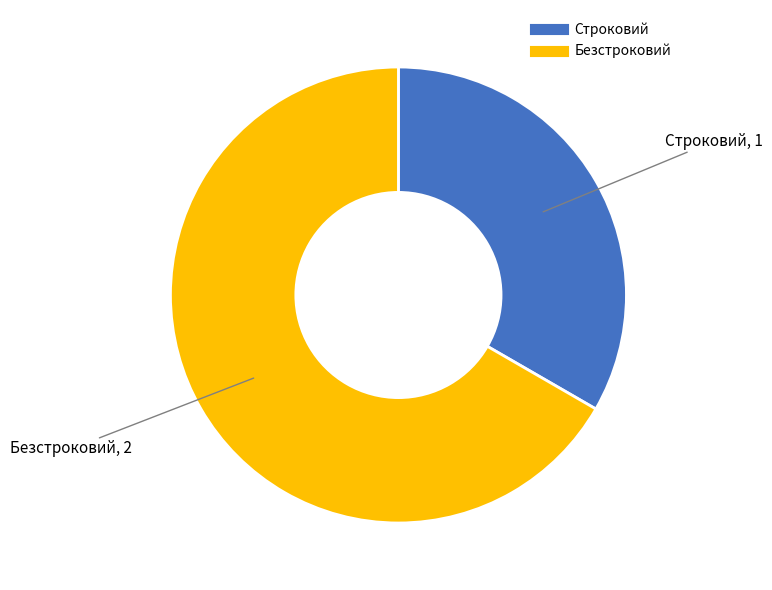

Combined, do Строковий and Безстроковий account for over 50%?

Yes